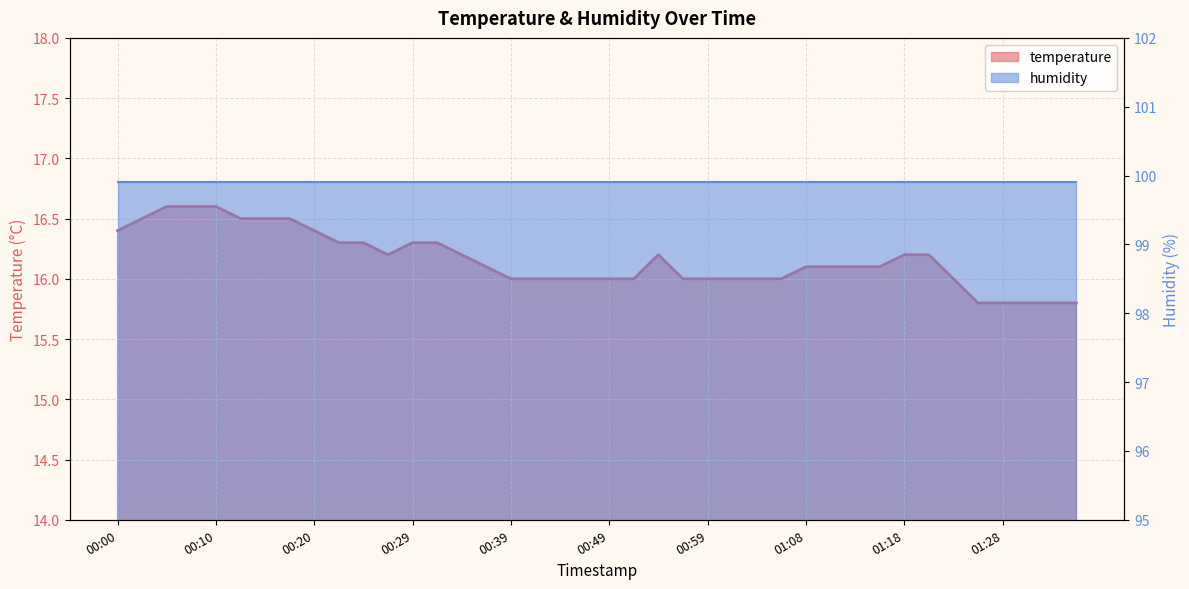

What is the minimum value shown in the chart?

15.8